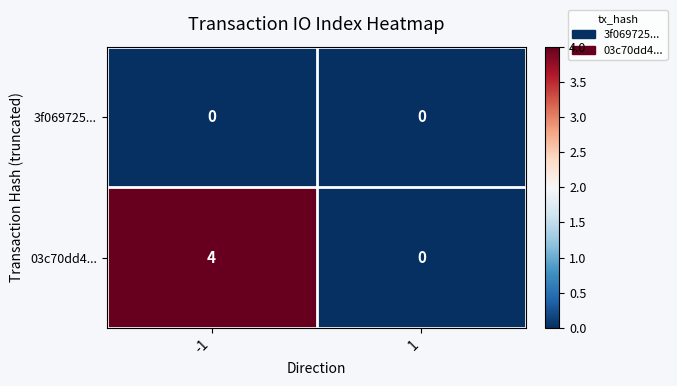

What is the approximate value of 03c70dd4... at -1?

4